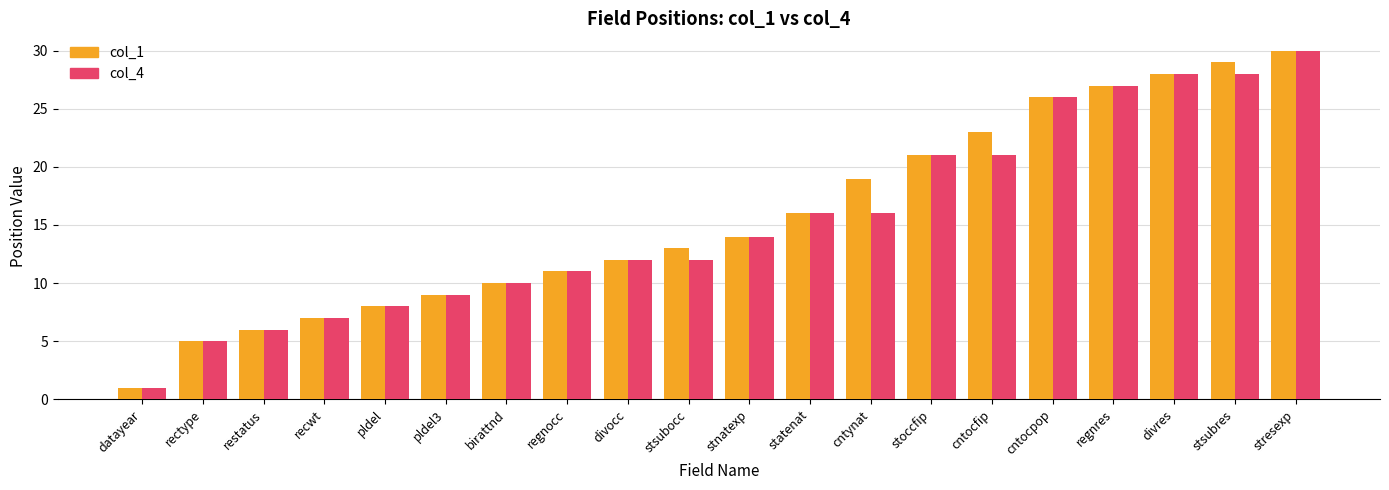

Is it true that col_1 equals 19 at regnocc?

False